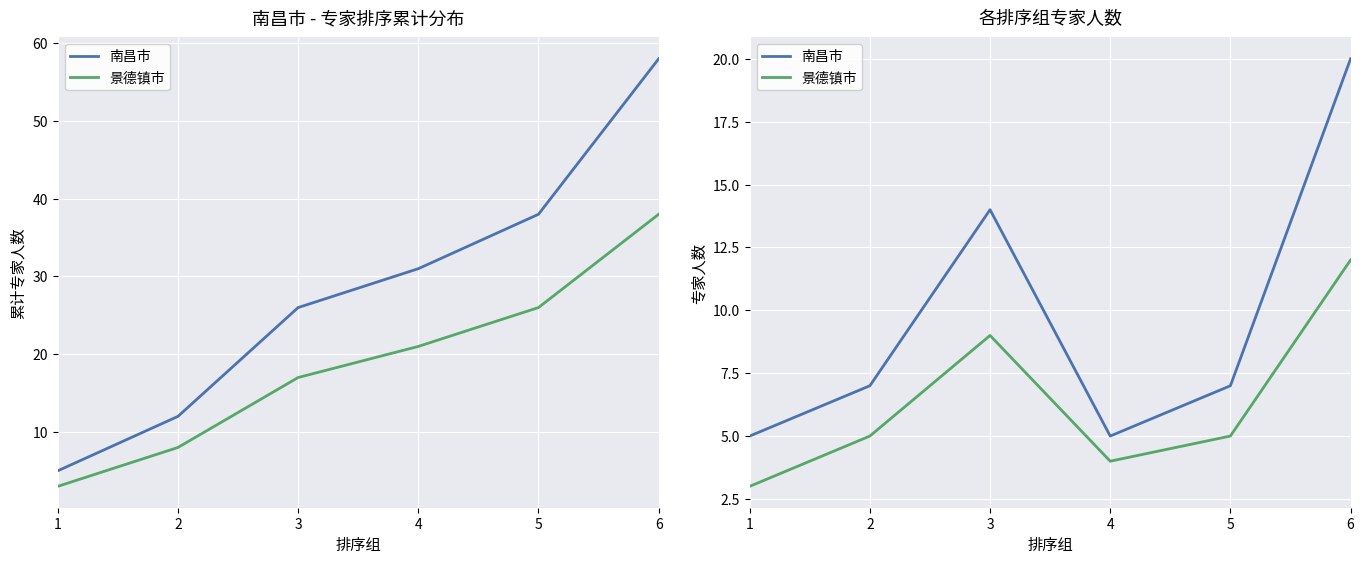

Which has a higher value, 3 or 4?

3